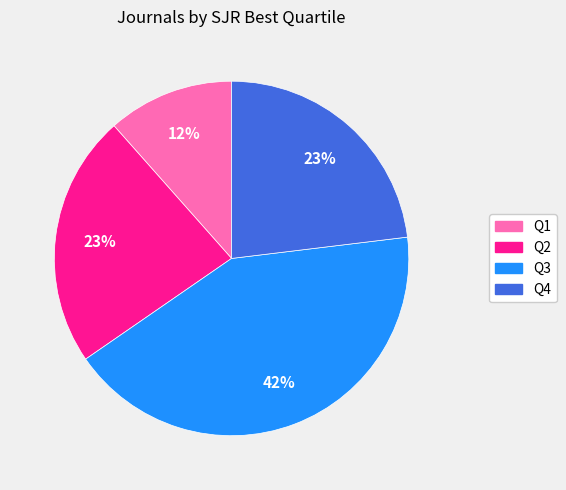

True or false: Q3 accounts for 54% of the total.

False